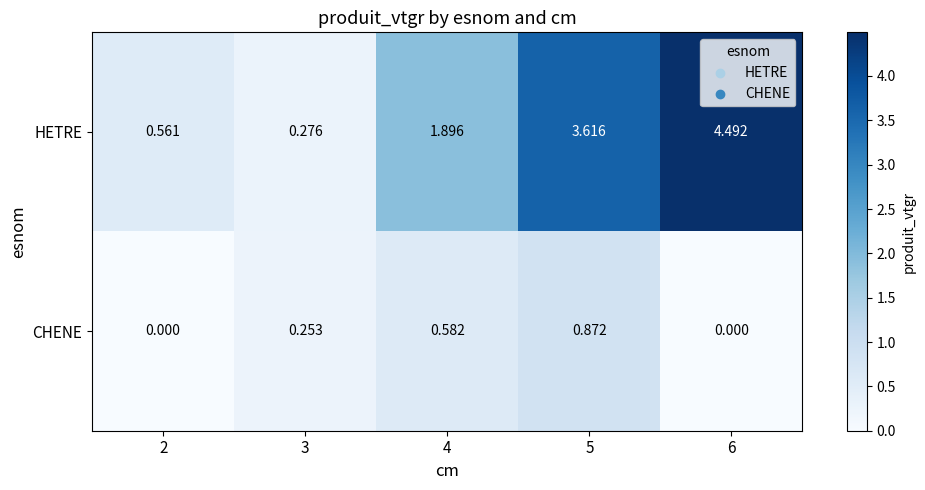

Which series has the largest total across all categories?

HETRE